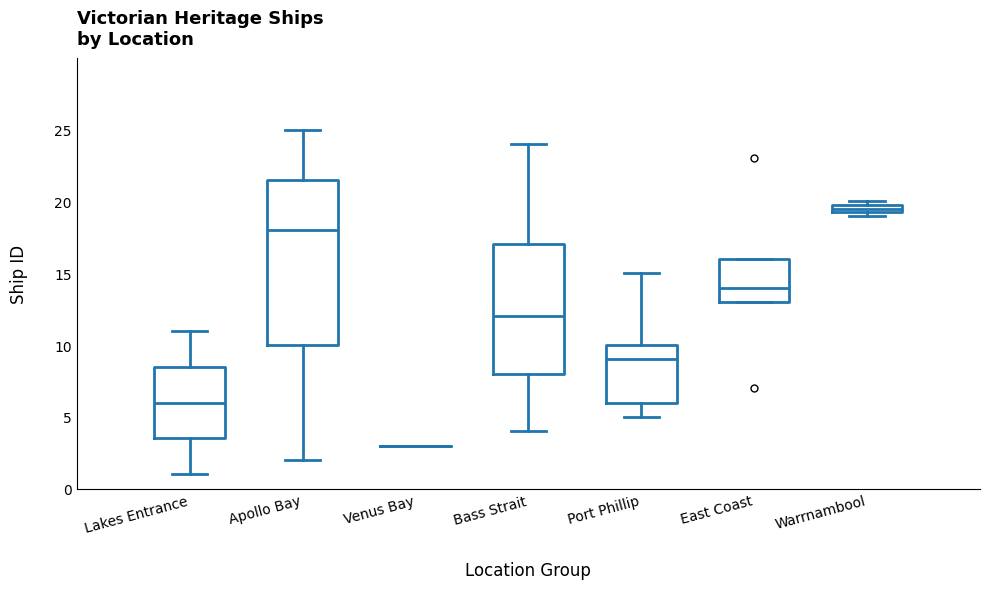

Where does the median line of the box for Bass Strait sit on the y-axis? The values are not printed on the chart, so give them approximately, as read against the axis.

12.0